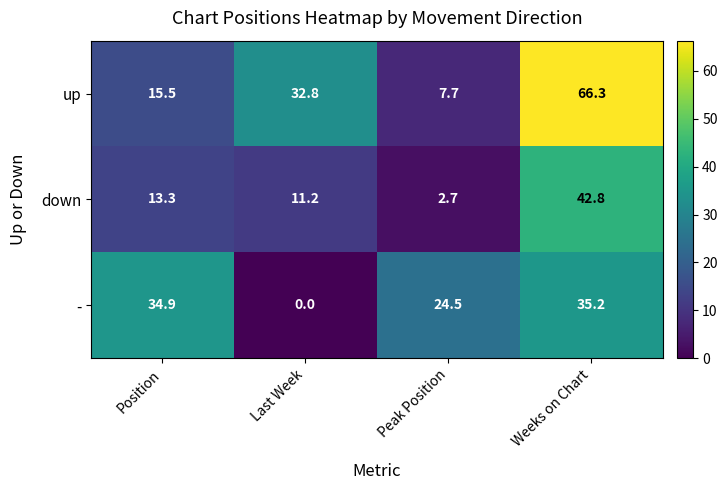

Reading left to right, list all the values displayed in this chart.

up: Position=15.5	Last Week=32.8	Peak Position=7.7	Weeks on Chart=66.3
down: Position=13.3	Last Week=11.2	Peak Position=2.7	Weeks on Chart=42.8
-: Position=34.9	Last Week=0.0	Peak Position=24.5	Weeks on Chart=35.2